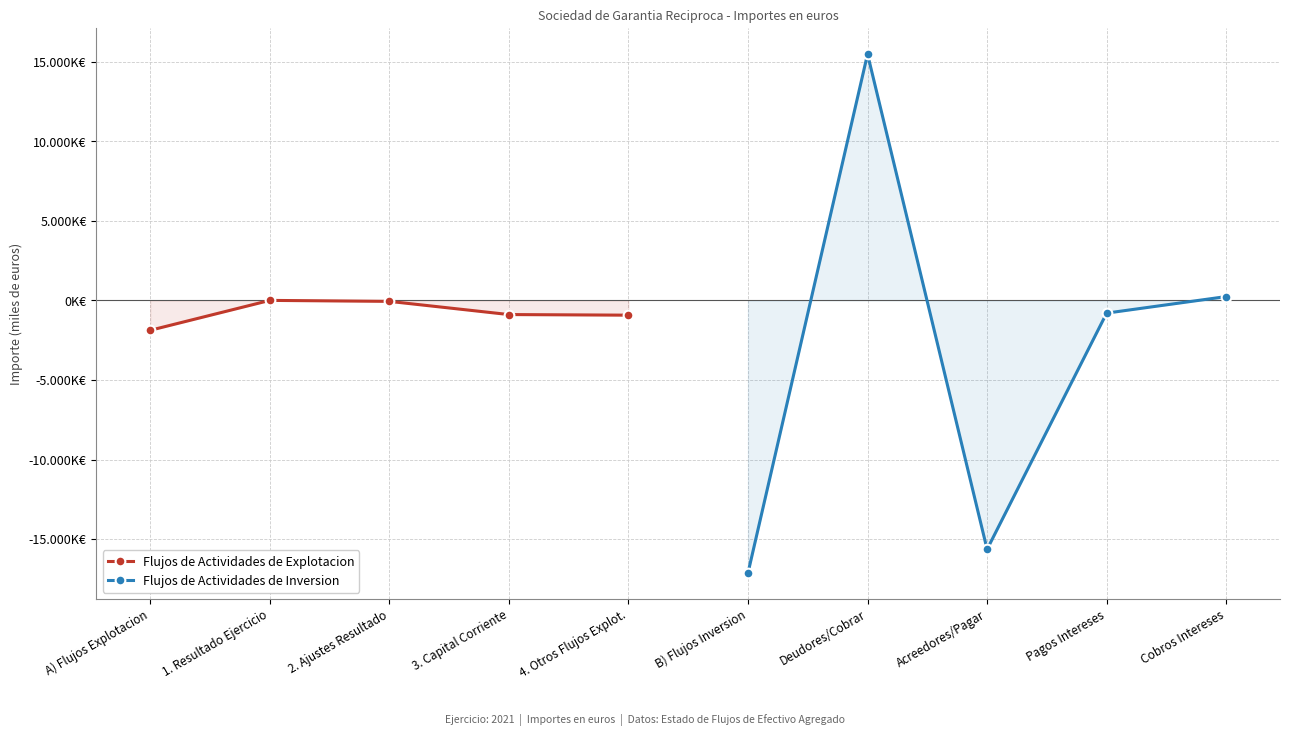

What is the label of the 4th point from the left?

3. Capital Corriente